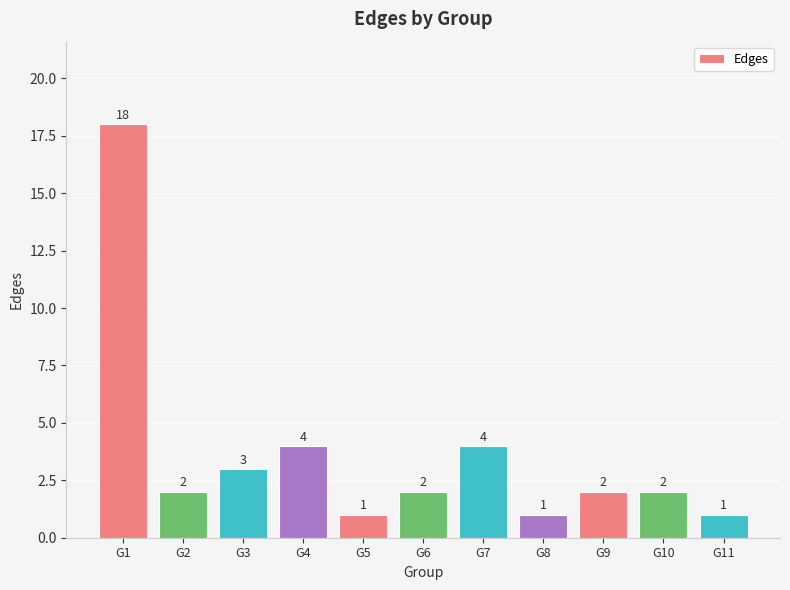

What is the value of the 1st bar from the left?

18